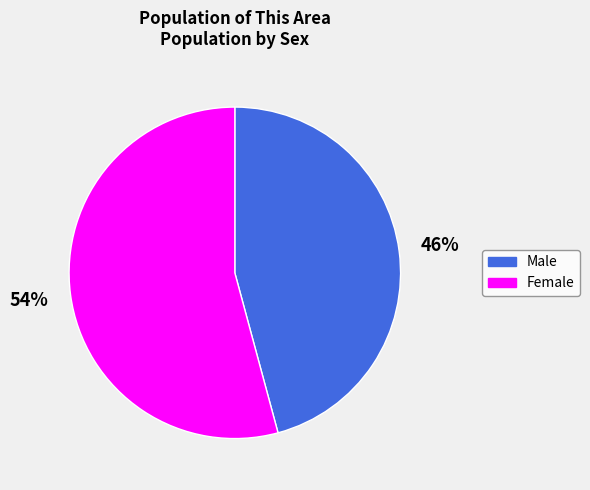

Which has a higher value, Female or Male?

Female